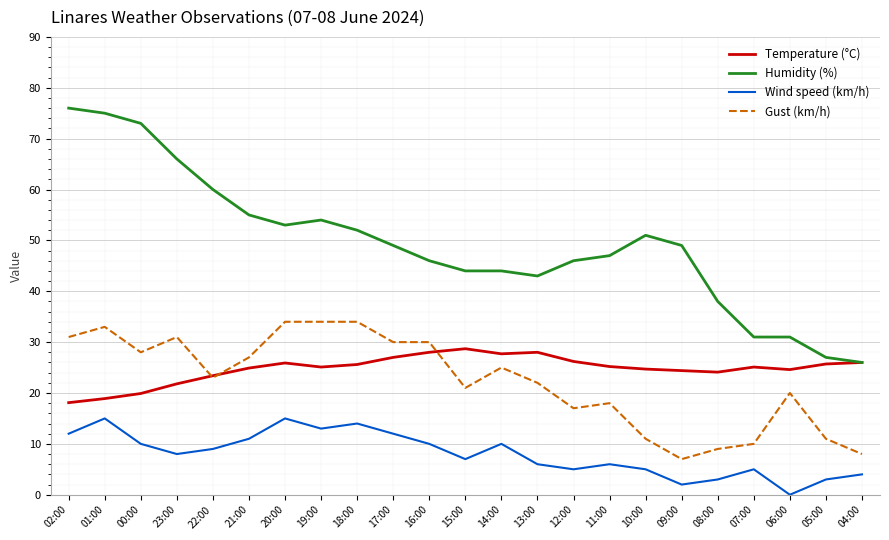

Where is the first local minimum for Wind speed (km/h)?

23:00